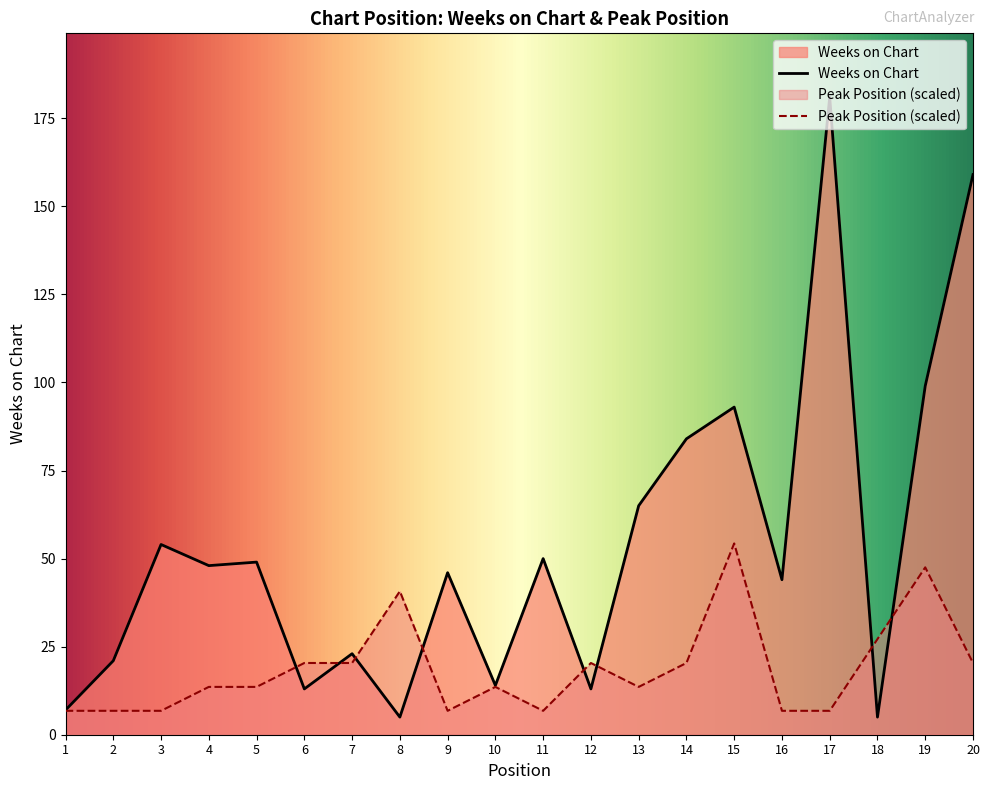

What is the sum of the Peak Position values at 15 and 10?

67.9